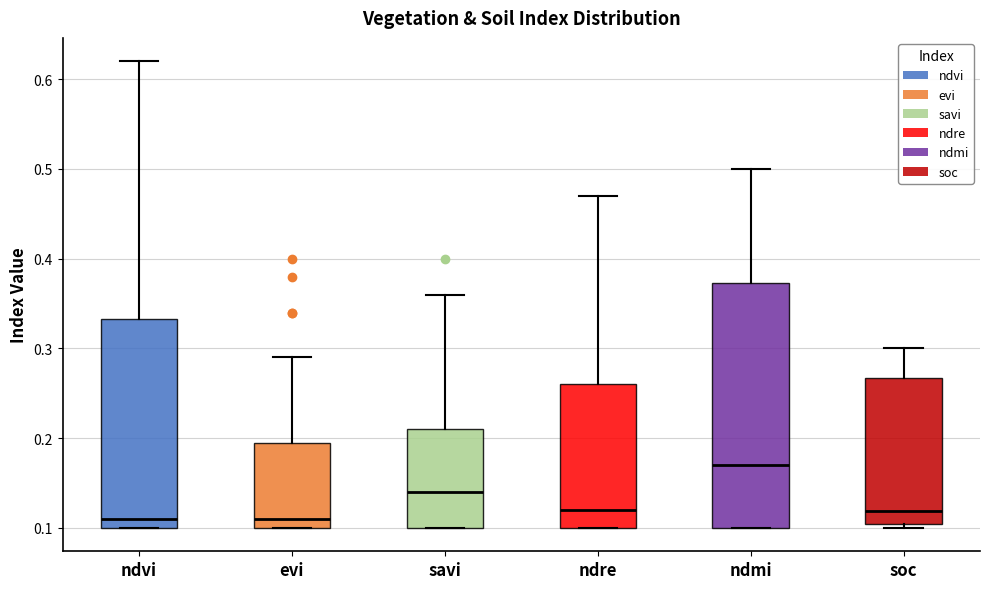

Which box is the tallest, from its lower edge to its upper edge?

ndmi